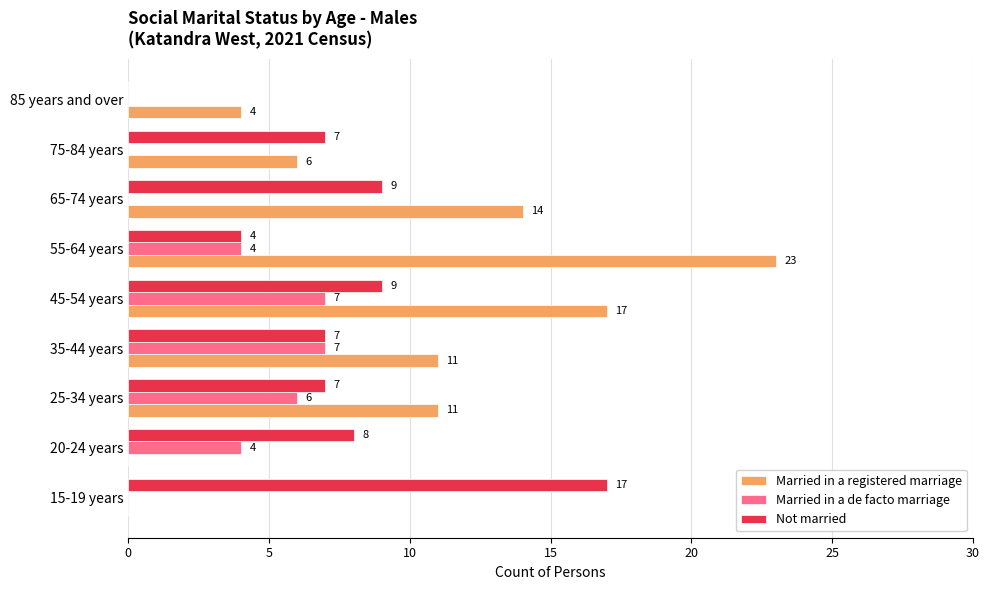

Between 20-24 years and 65-74 years, which series saw the biggest shift?

Married in a registered marriage